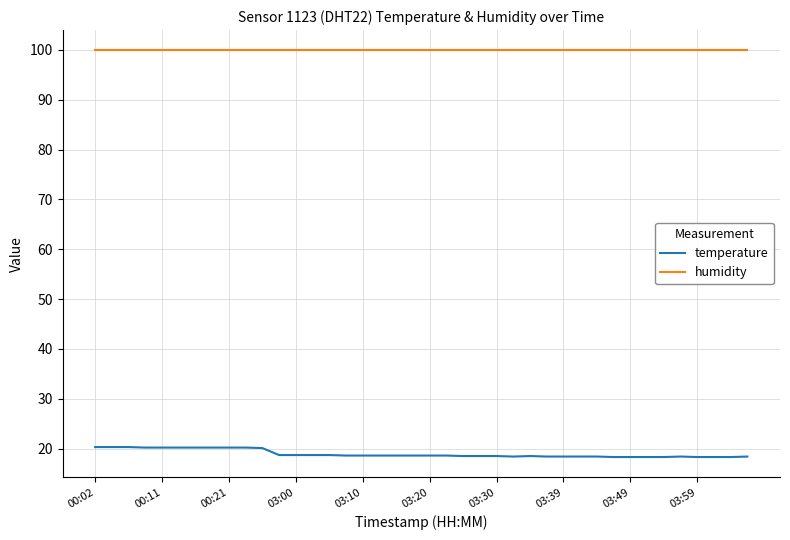

What is the average value of the humidity series?

99.9